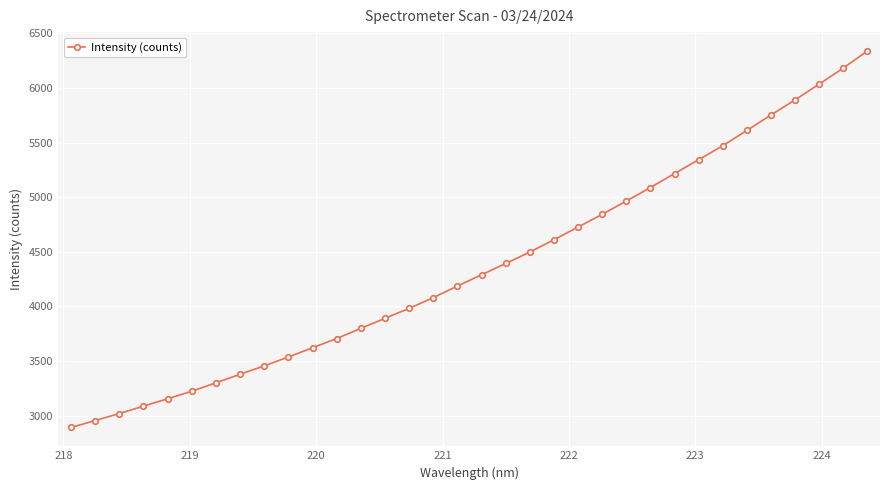

What is the smallest value displayed?

2893.0